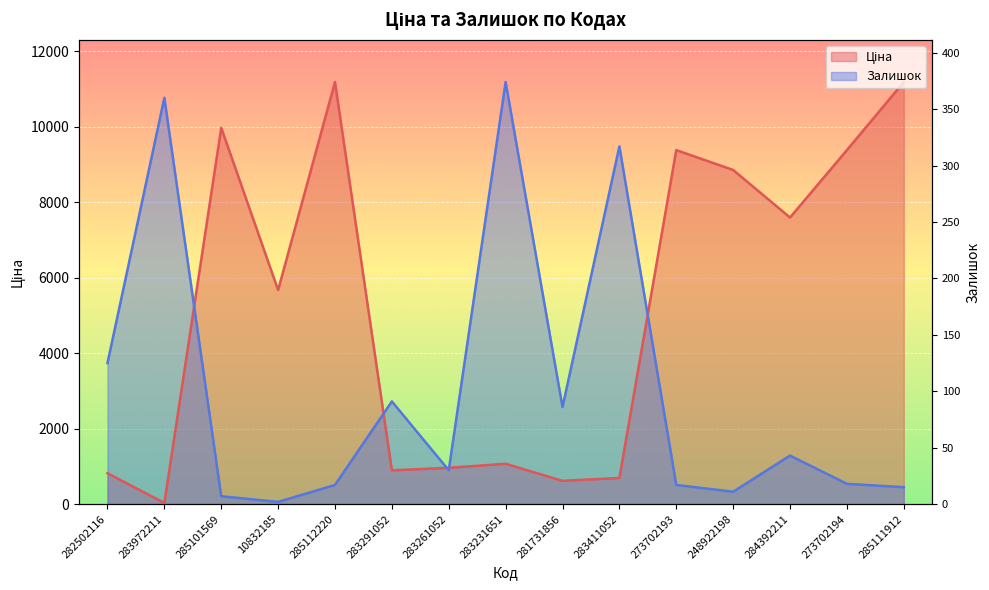

What is the difference between the highest and lowest values at 248922198?

8527.6